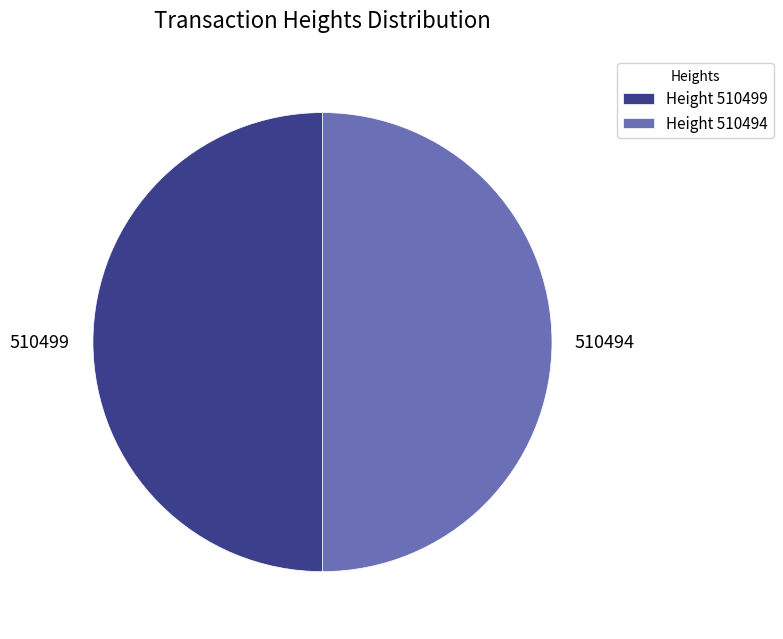

Is it true that 510494 is 39% of the pie?

False